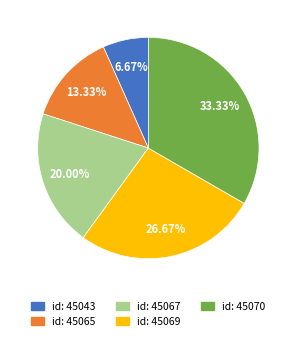

Is there any slice that represents more than half of the pie?

No